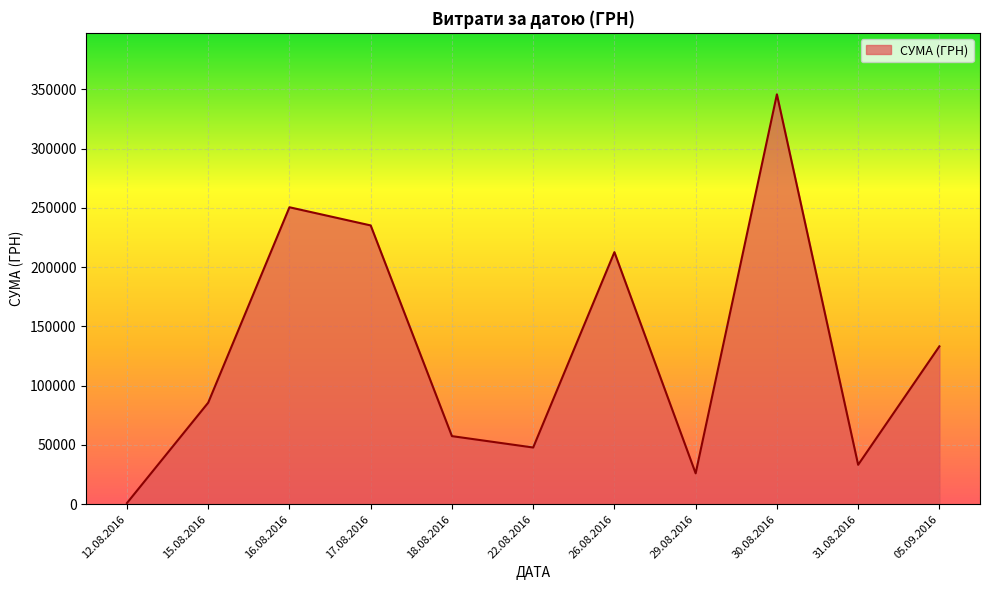

What is the difference between the values at 22.08.2016 and 30.08.2016?

297856.4